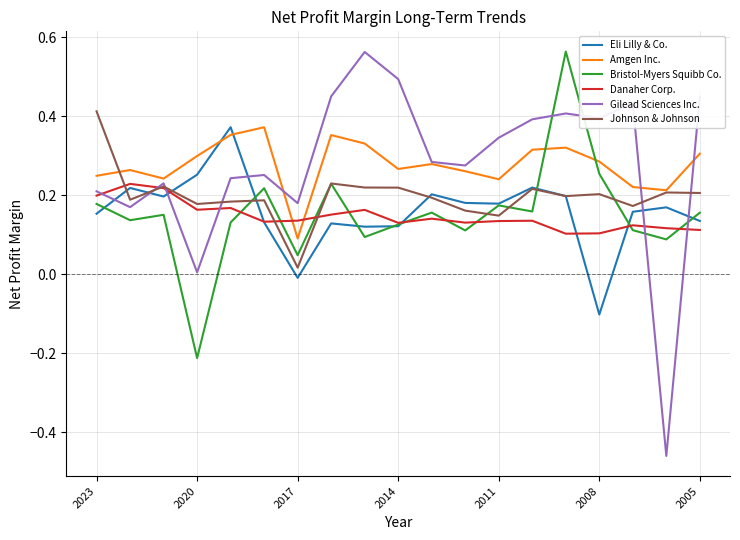

Which series has the largest range (max minus min)?

Gilead Sciences Inc.